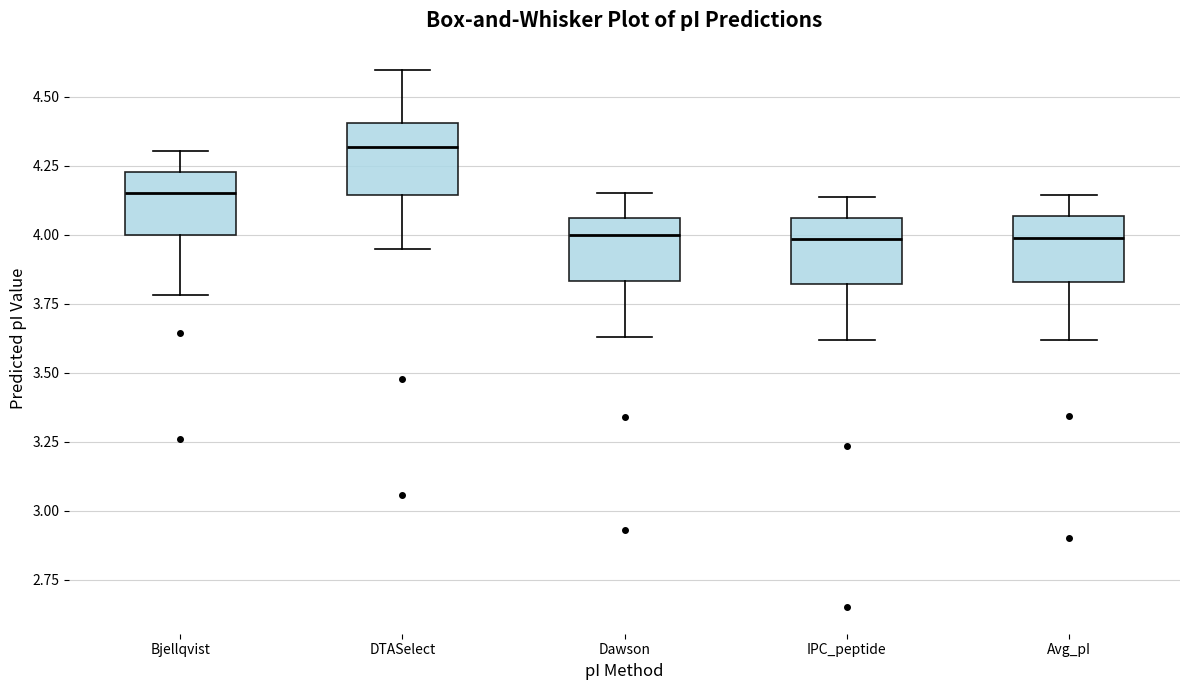

Reading left to right, transcribe this box plot: for each box, give where its median line is, the range the box spans, and where its two whiskers end, as read against the y-axis. The values are not printed on the chart, so give them approximately, as read against the axis.

Bjellqvist: median 4.15, box 4.00 to 4.25, whiskers 3.80 to 4.30
DTASelect: median 4.30, box 4.15 to 4.40, whiskers 3.95 to 4.60
Dawson: median 4.00, box 3.85 to 4.05, whiskers 3.65 to 4.15
IPC_peptide: median 4.00, box 3.80 to 4.05, whiskers 3.60 to 4.15
Avg_pI: median 4.00, box 3.85 to 4.05, whiskers 3.60 to 4.15